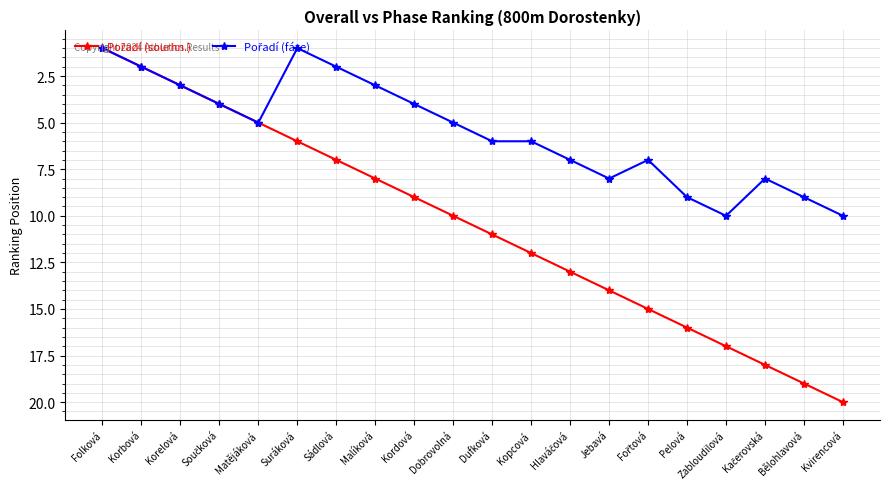

What position from the right is Kvirencová?

1